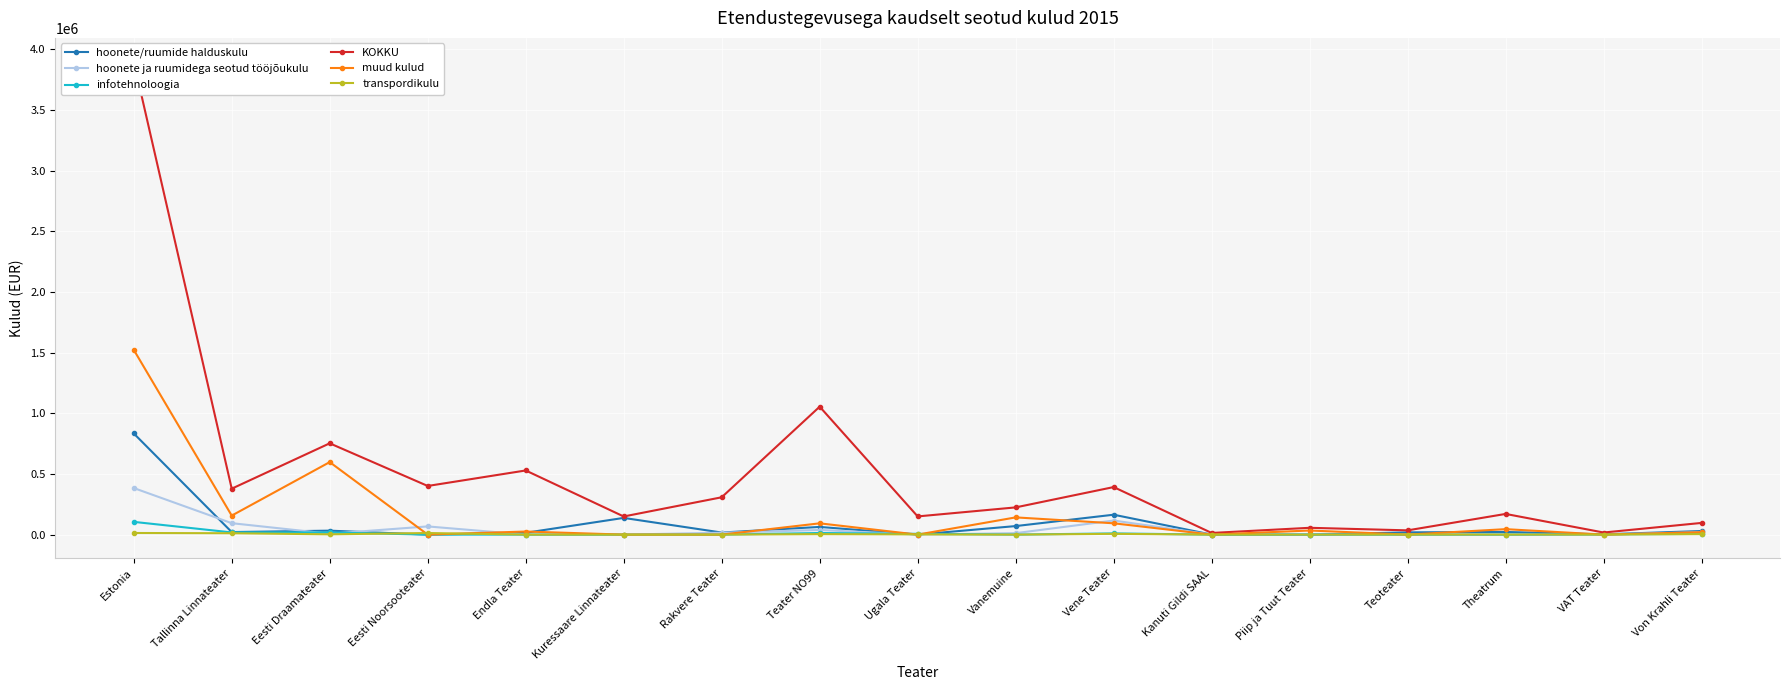

True or false: hoonete/ruumide halduskulu and KOKKU intersect in this chart.

False